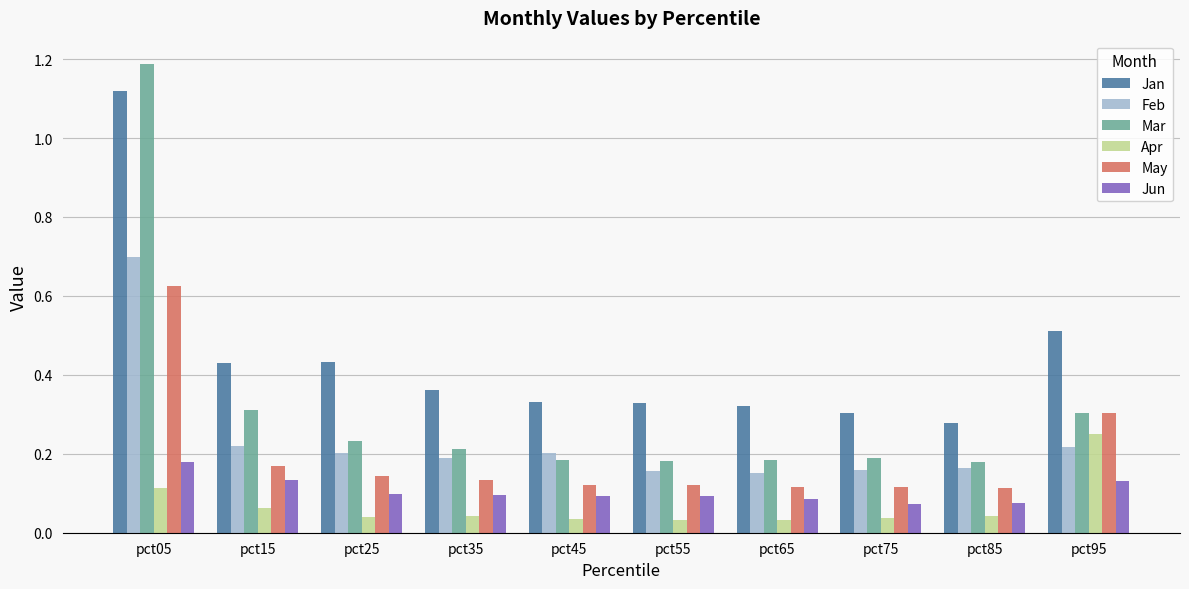

Rank the series at pct45 from lowest to highest value.

Apr, Jun, May, Mar, Feb, Jan